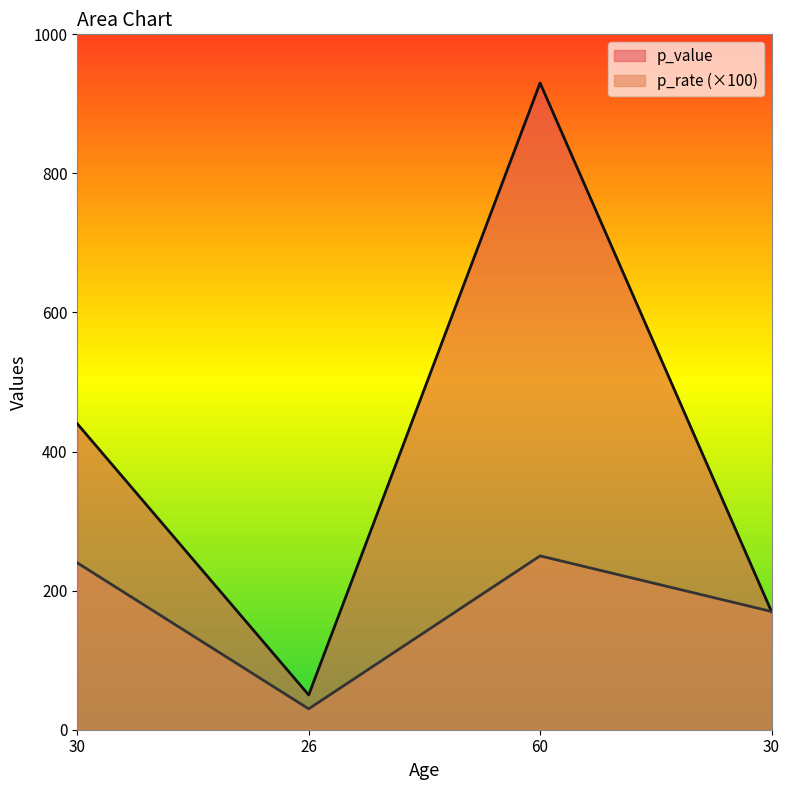

At which category is the sum across all series the highest?

60